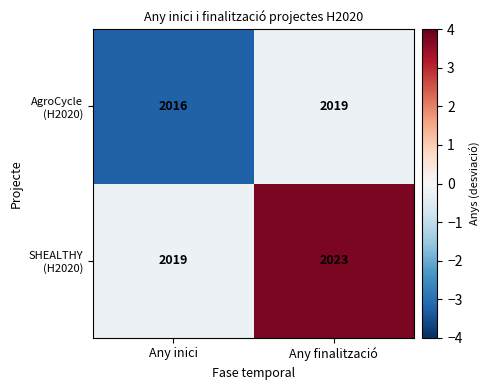

What is the total value across all series at Any finalització?

4042